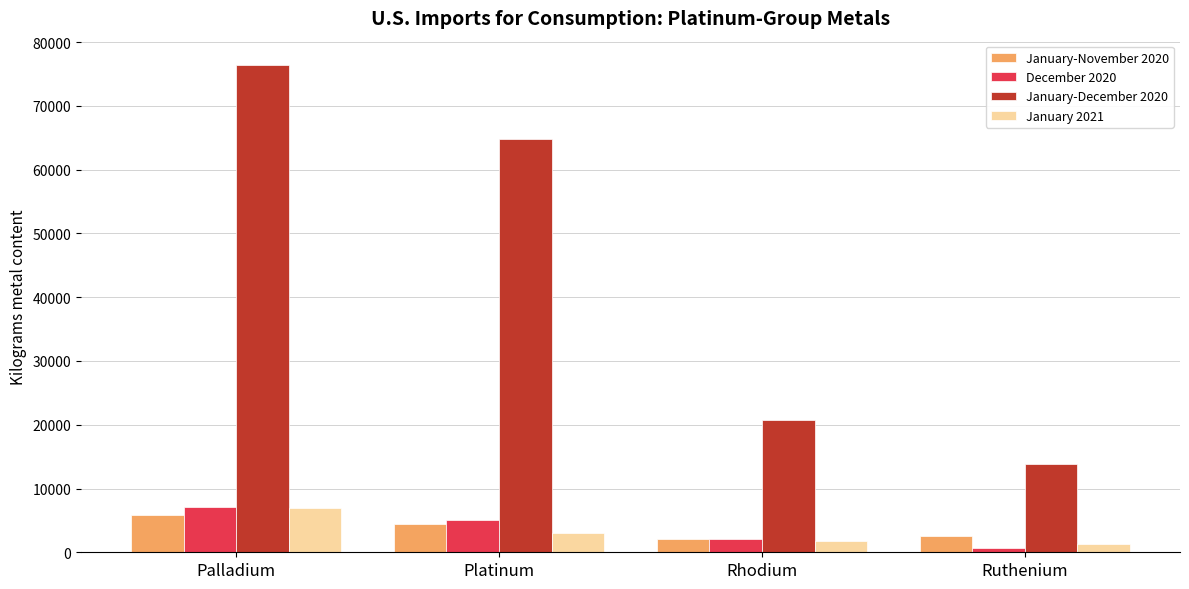

What is the greatest value displayed?

76400